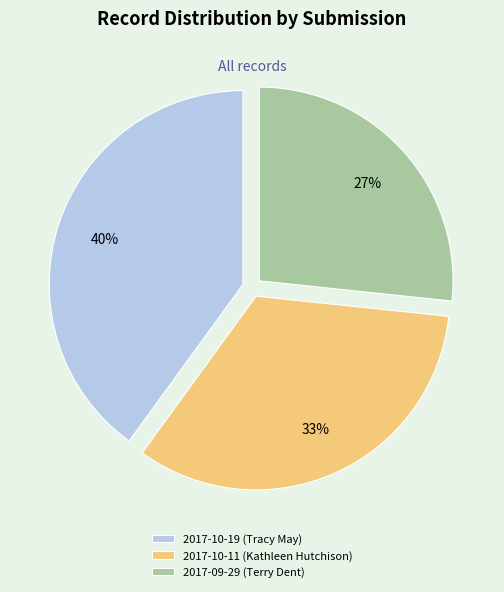

Combined, do 2017-10-19 (Tracy May) and 2017-10-11 (Kathleen Hutchison) account for over 50%?

Yes